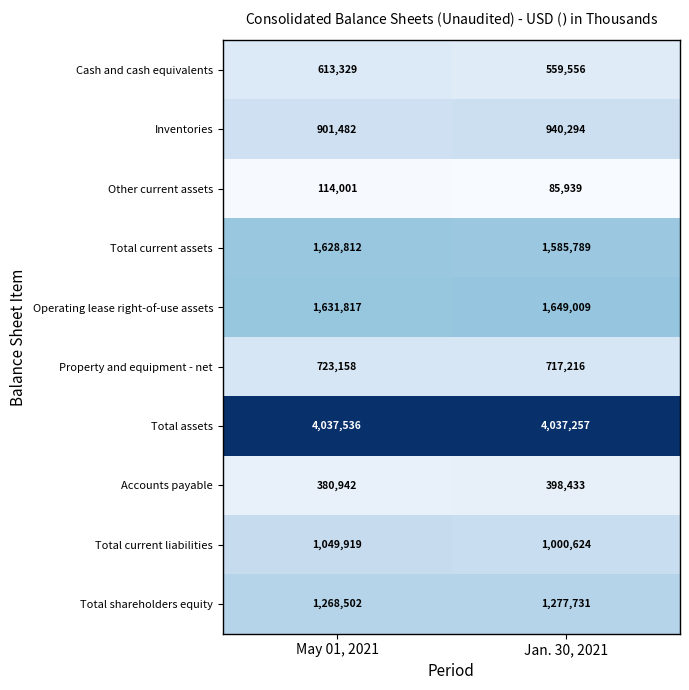

Which series has the widest spread of values?

Cash and cash equivalents